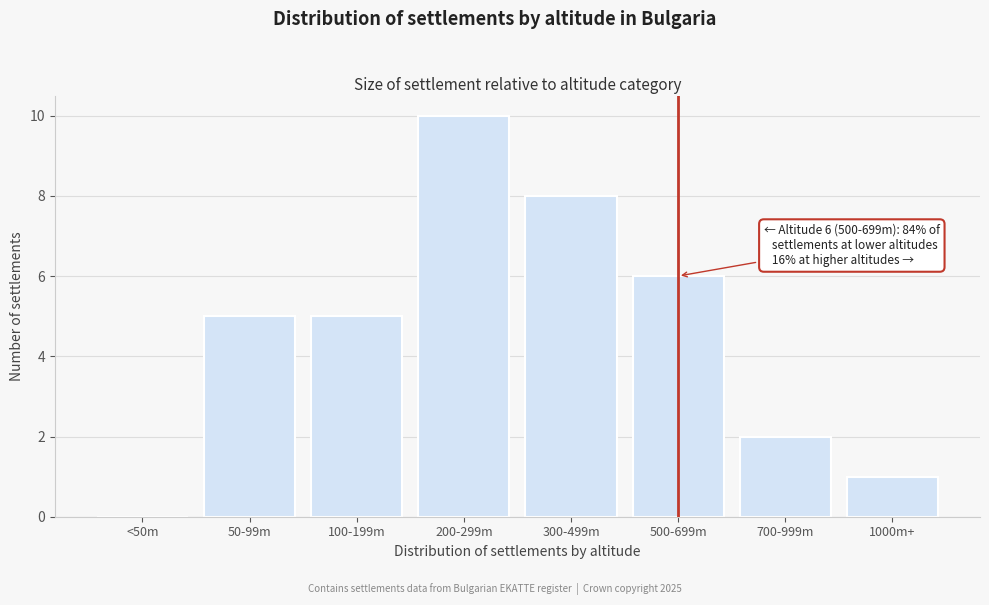

Reading right to left, extract all data points from this chart.

1000m+=1	700-999m=2	500-699m=6	300-499m=8	200-299m=10	100-199m=5	50-99m=5	<50m=0